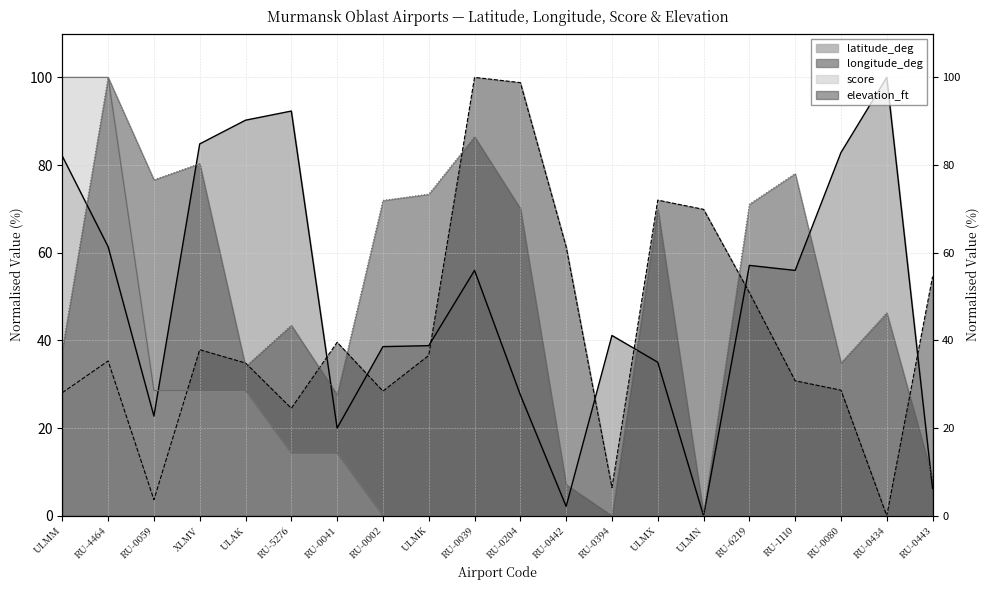

True or false: score has more than 2 interior local peaks.

False